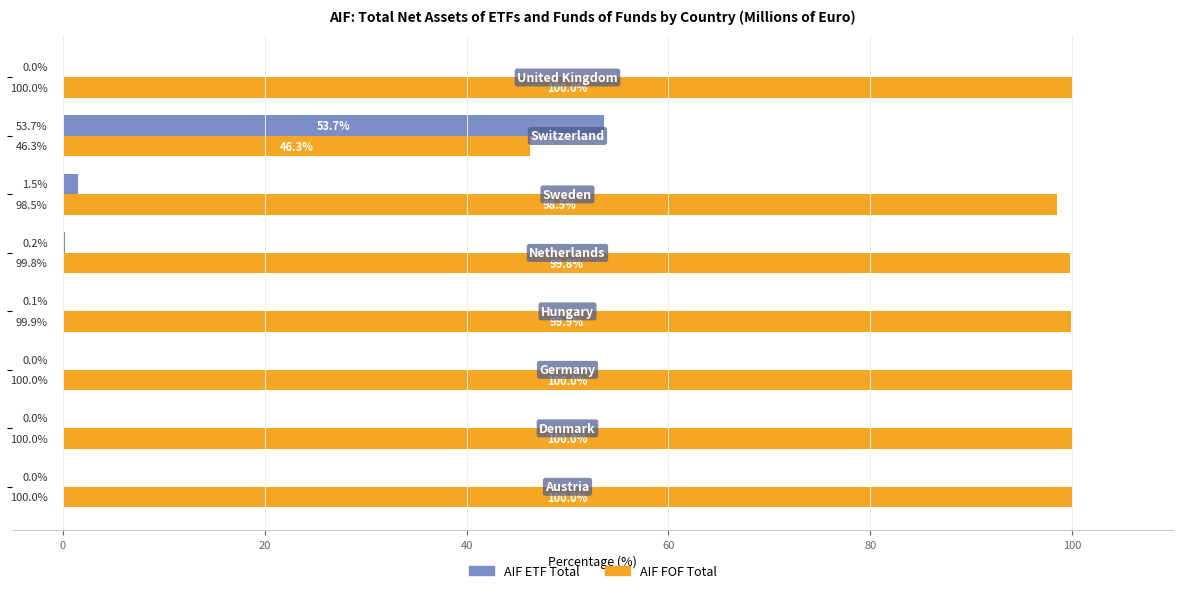

Which series has the largest total across all categories?

AIF FOF Total